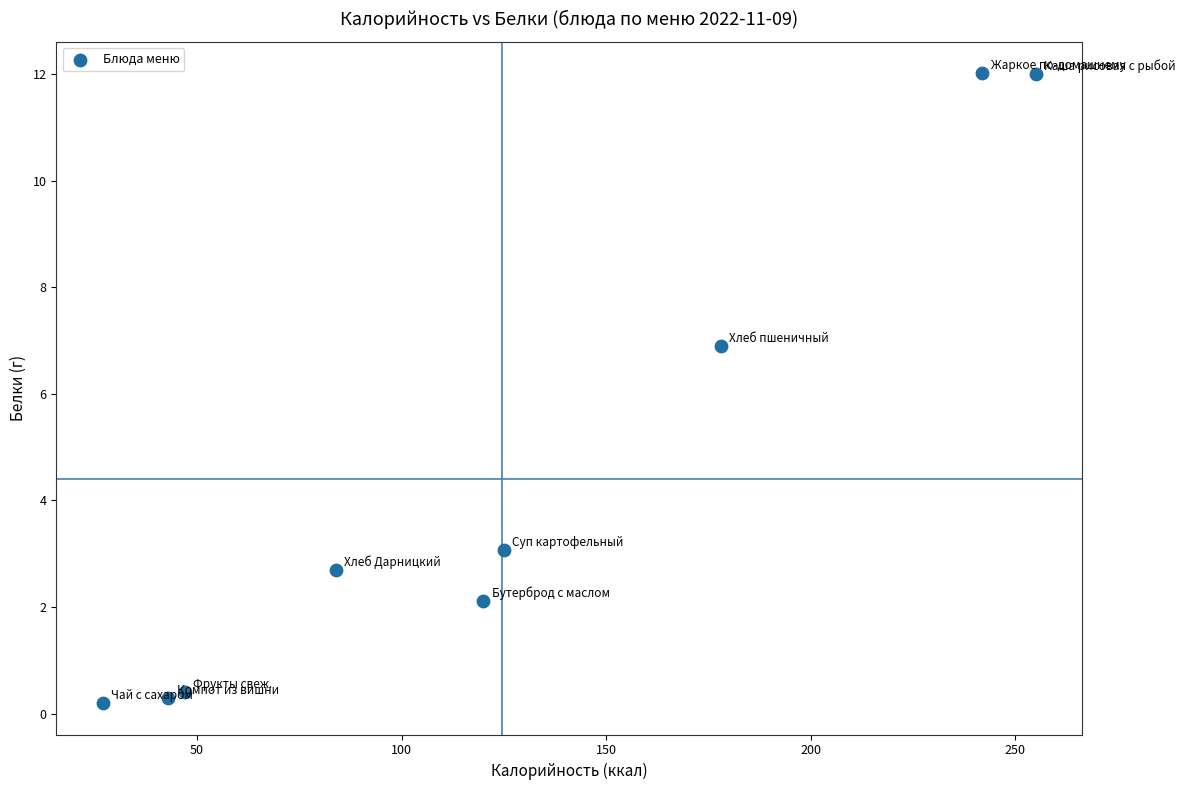

What Y value in the scatter plot is closest to 6?

6.9